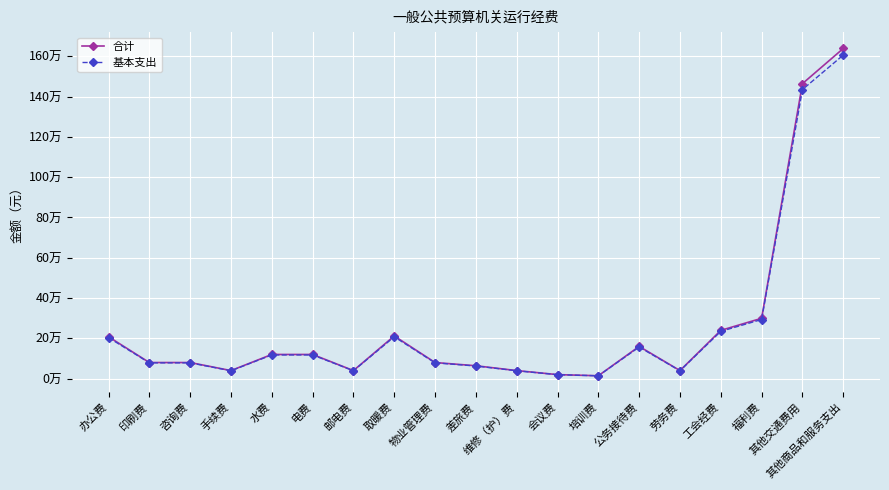

Which category has the highest value in the 基本支出 series?

其他商品和服务支出